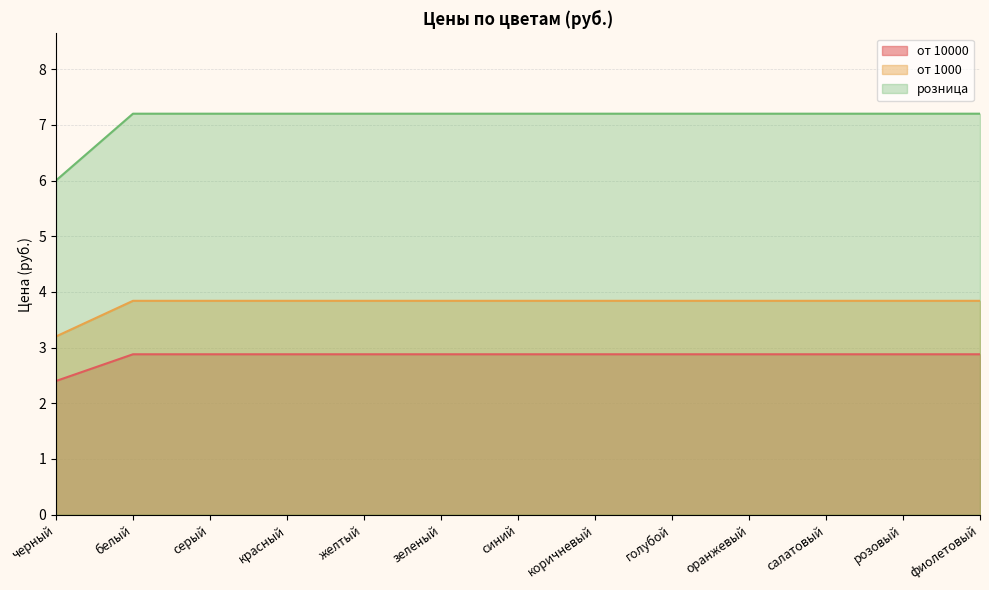

Rank the series by their maximum value, from lowest to highest.

от 10000, от 1000, розница